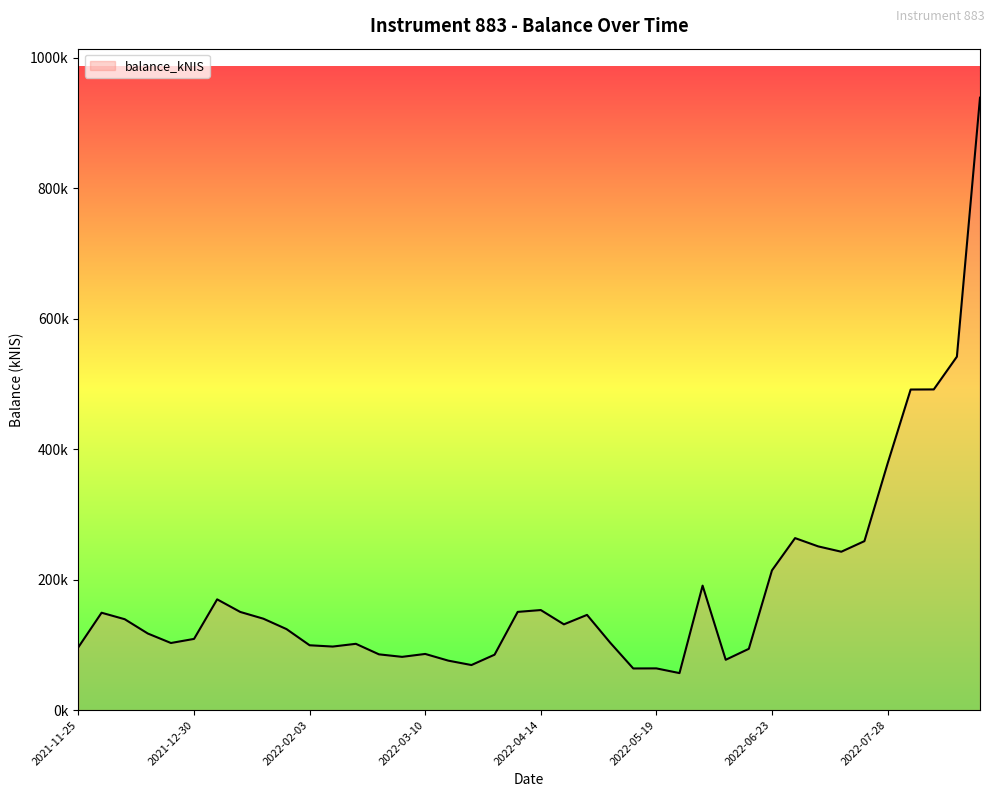

Does the chart display data point markers on the line(s)?

No